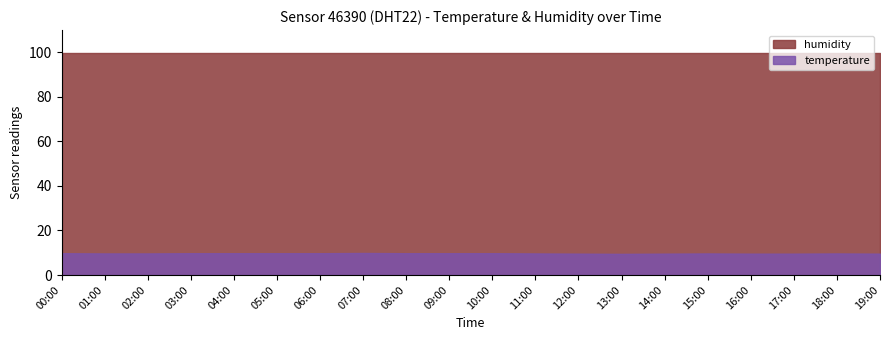

Where is humidity nearest to the value 99?

00:00